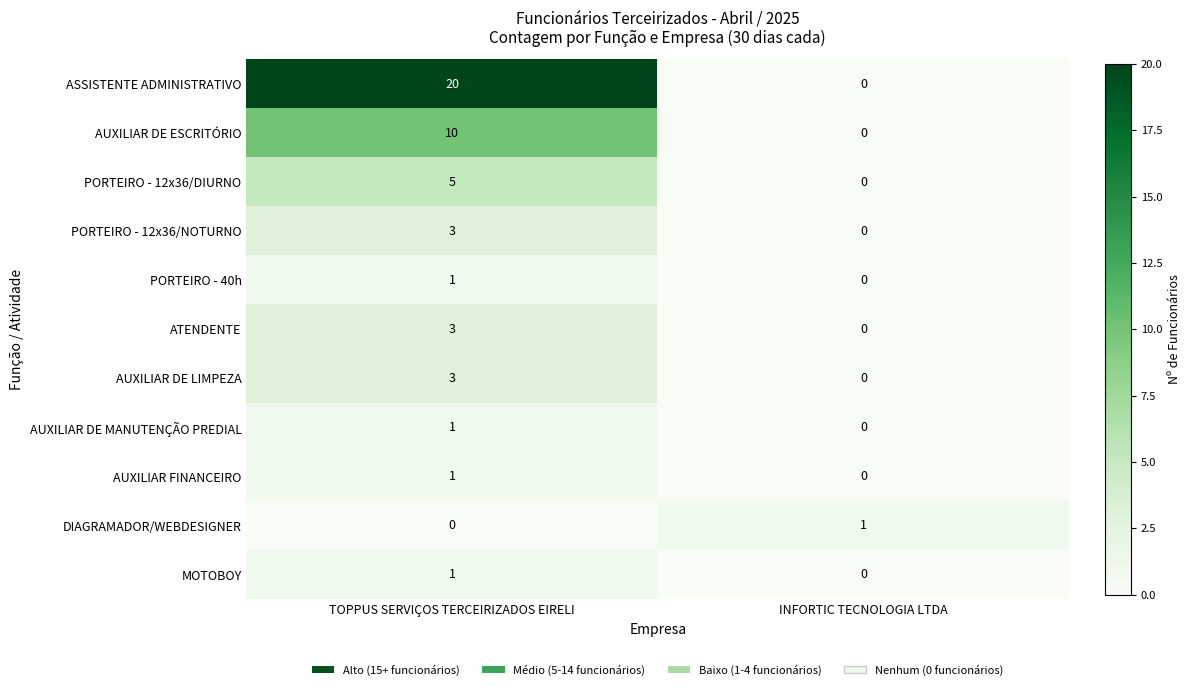

Which series has the widest spread of values?

ASSISTENTE ADMINISTRATIVO